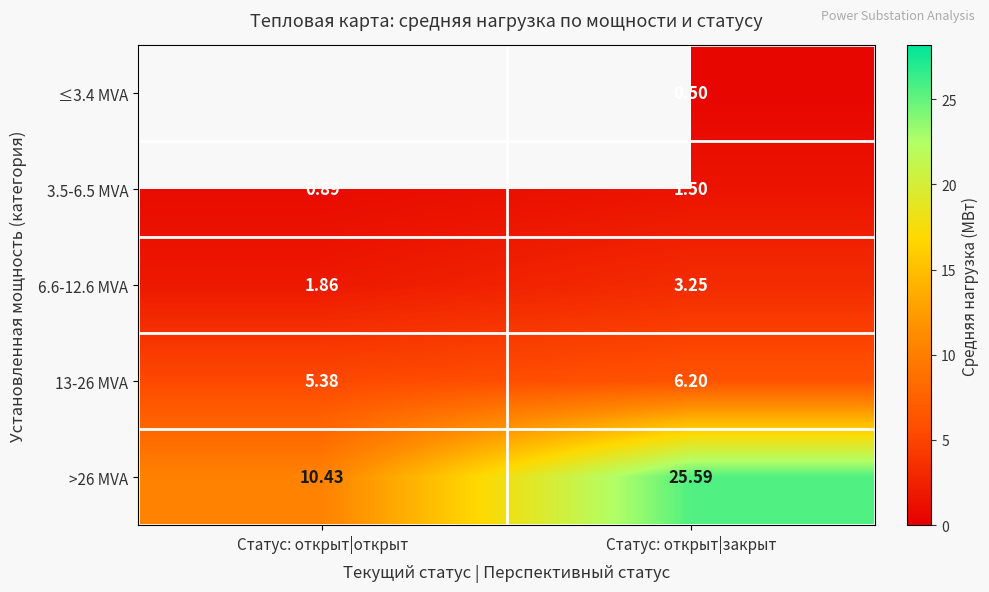

List the labels in order of >26 MVA value, largest first.

Статус: открыт|закрыт, Статус: открыт|открыт